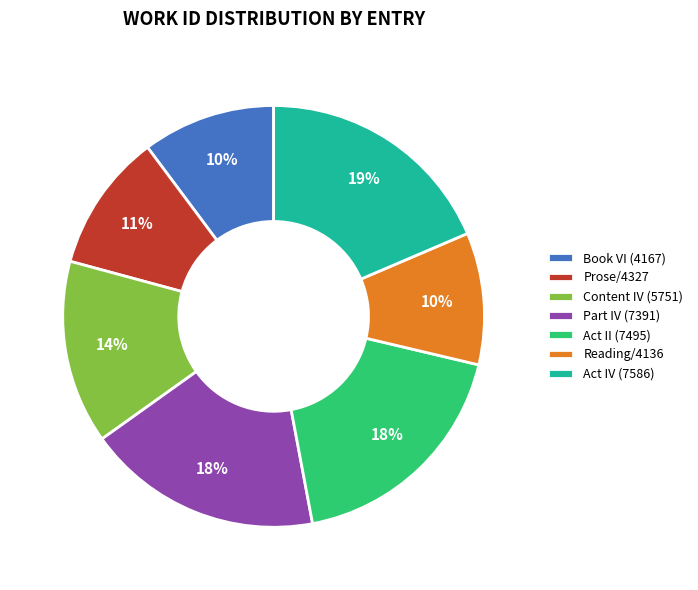

Do Content IV (5751) and Reading/4136 together represent more than half of the pie?

No